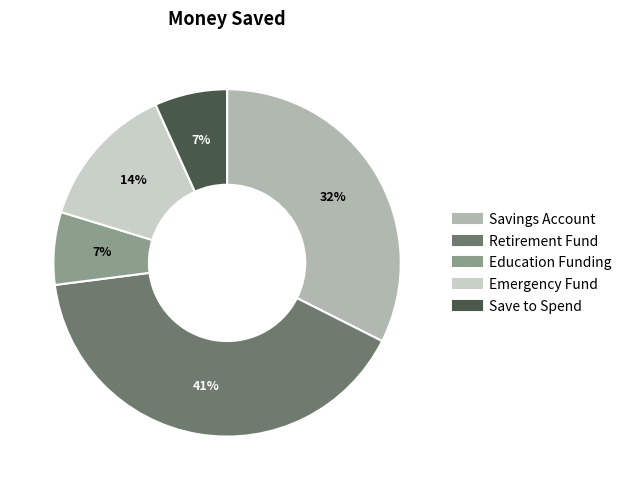

Which category has the biggest portion of the pie?

Retirement Fund